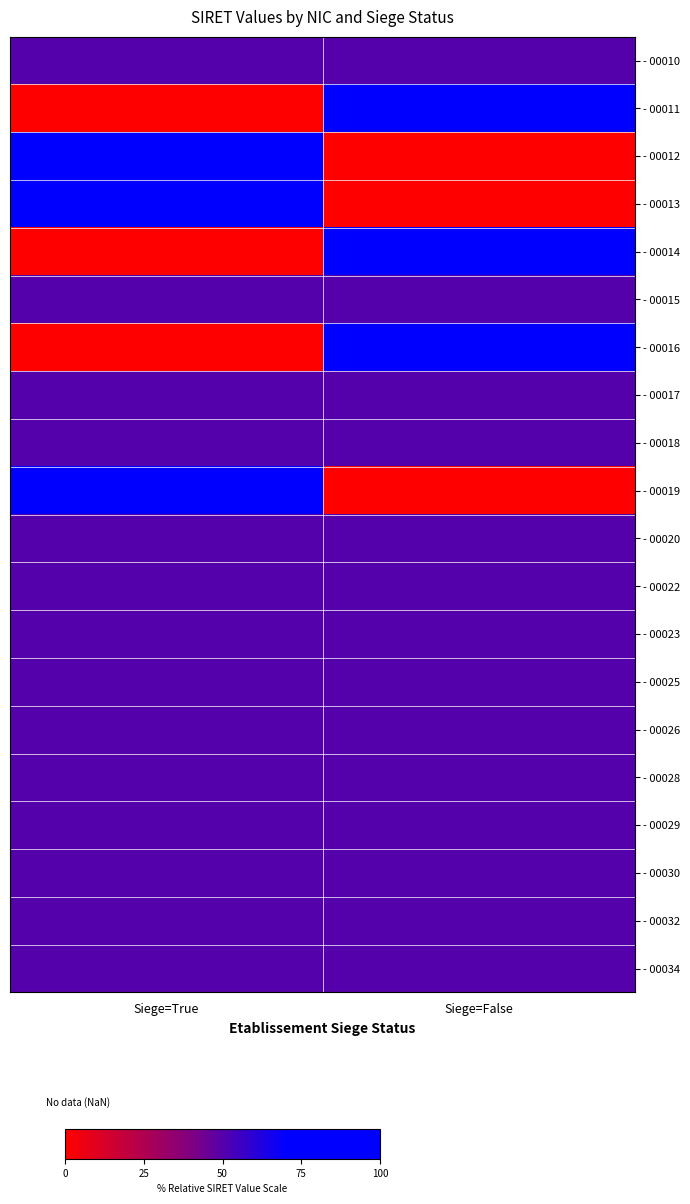

How many data points does each series have?

2